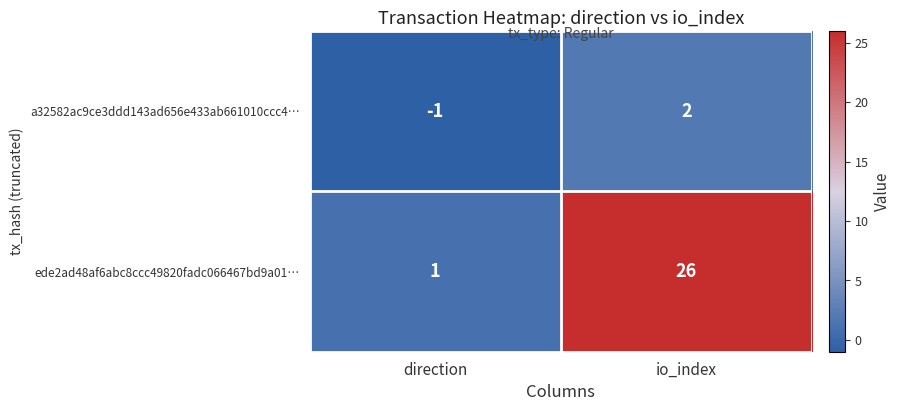

At how many categories does at least one series exceed 16?

1